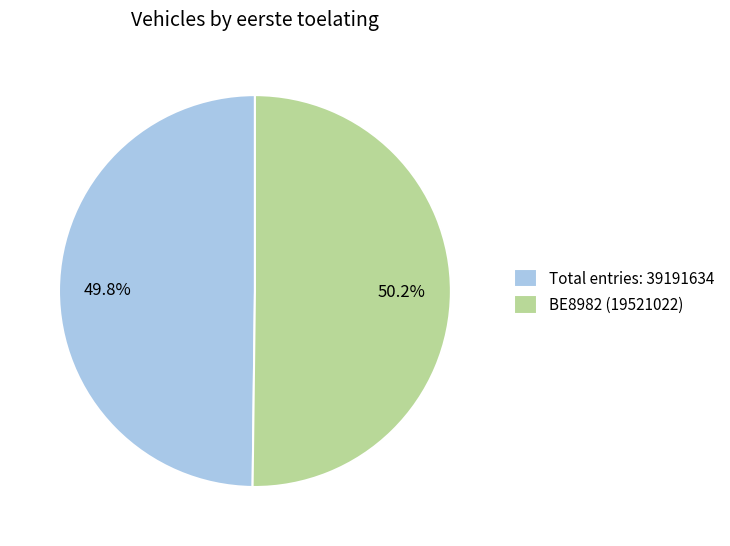

Approximately how many times larger is the value at Total entries: 39191634 compared to BE8982 (19521022)?

1.0